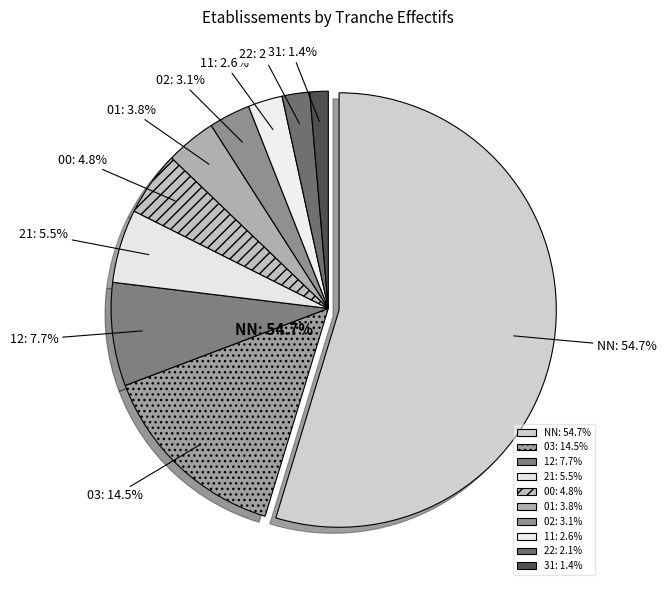

To the nearest percent, what is the difference between the largest and smallest slice percentages?

53%